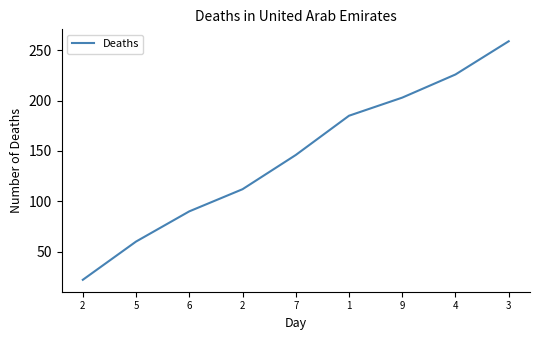

What is the ratio of the value at 2 to the value at 3?

0.1